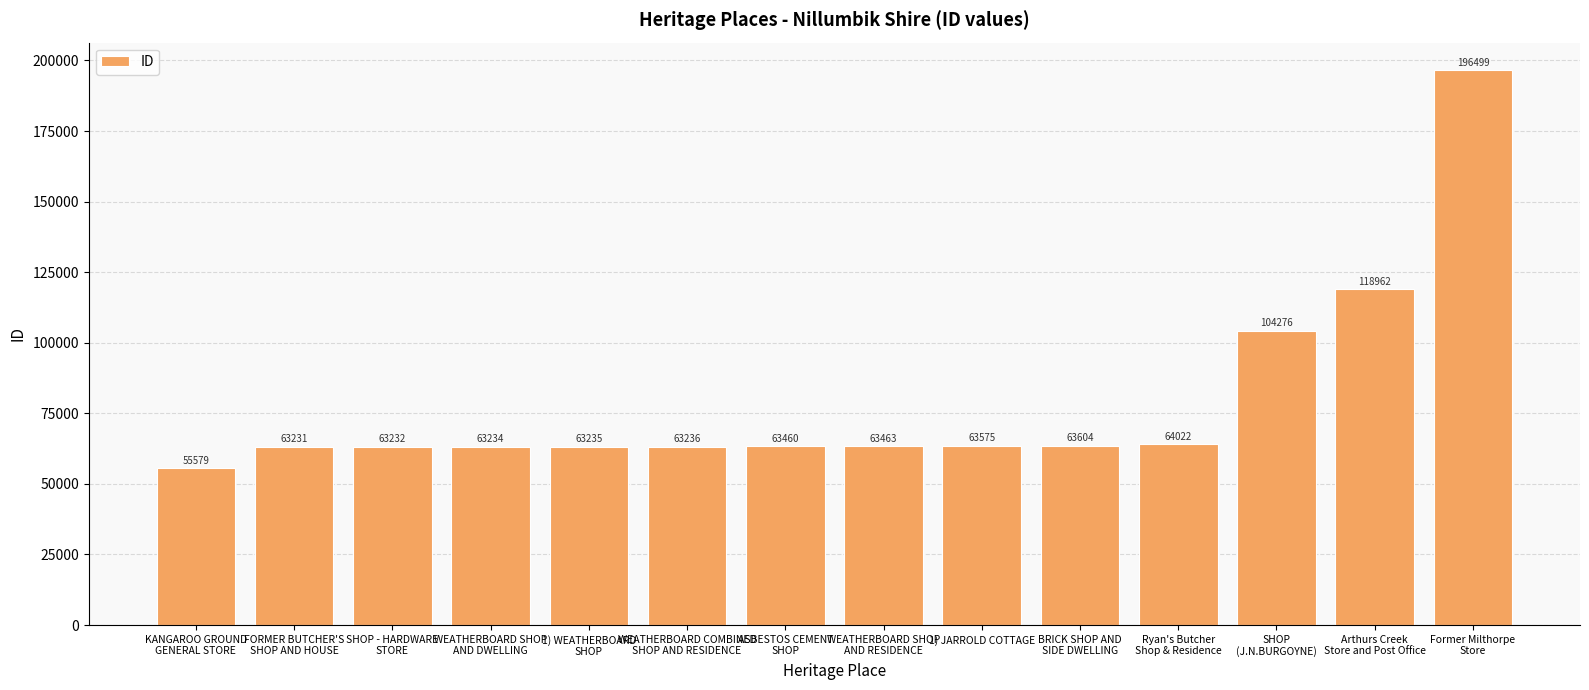

Which category has the highest value across all series?

Former Milthorpe
Store